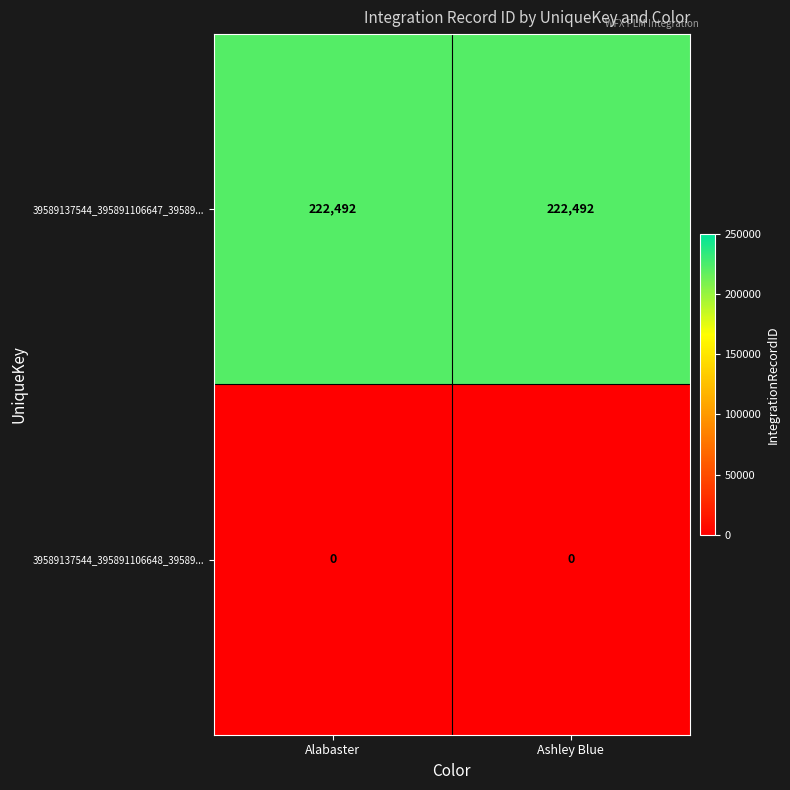

What is the total value across all series at Alabaster?

222492